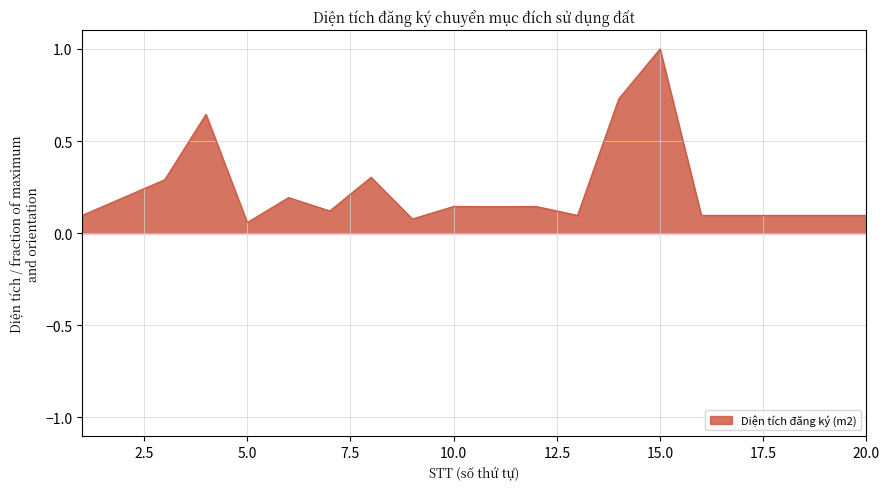

What is the difference between the maximum and minimum values?

0.9